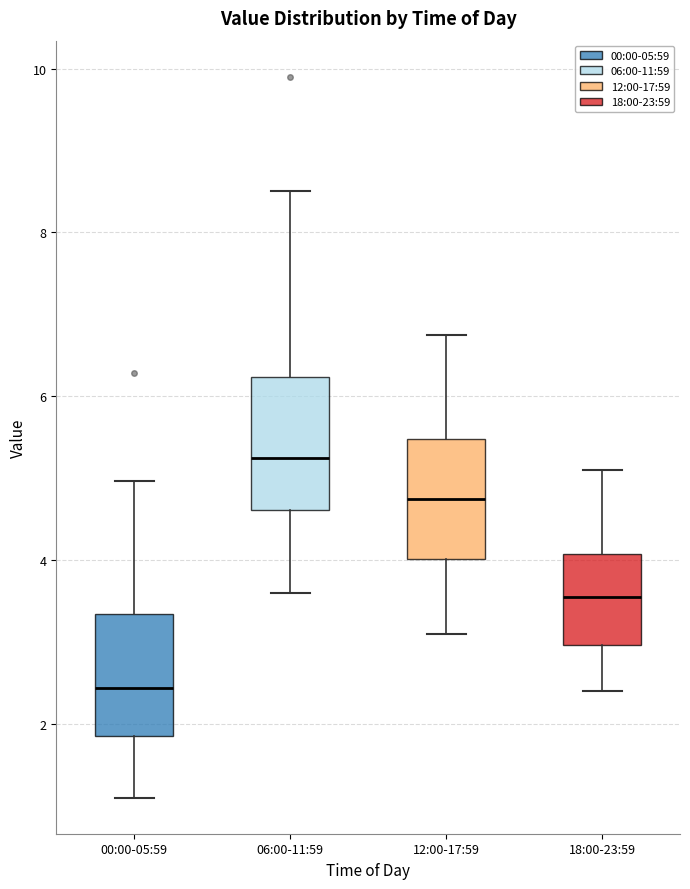

Reading left to right, read every box against the y-axis: the position of its median line, the range the box covers, and the ends of its whiskers. The values are not printed on the chart, so give them approximately, as read against the axis.

00:00-05:59: median 2.4, box 1.8 to 3.4, whiskers 1.2 to 5.0
06:00-11:59: median 5.2, box 4.6 to 6.2, whiskers 3.6 to 8.6
12:00-17:59: median 4.8, box 4.0 to 5.4, whiskers 3.2 to 6.8
18:00-23:59: median 3.6, box 3.0 to 4.0, whiskers 2.4 to 5.2